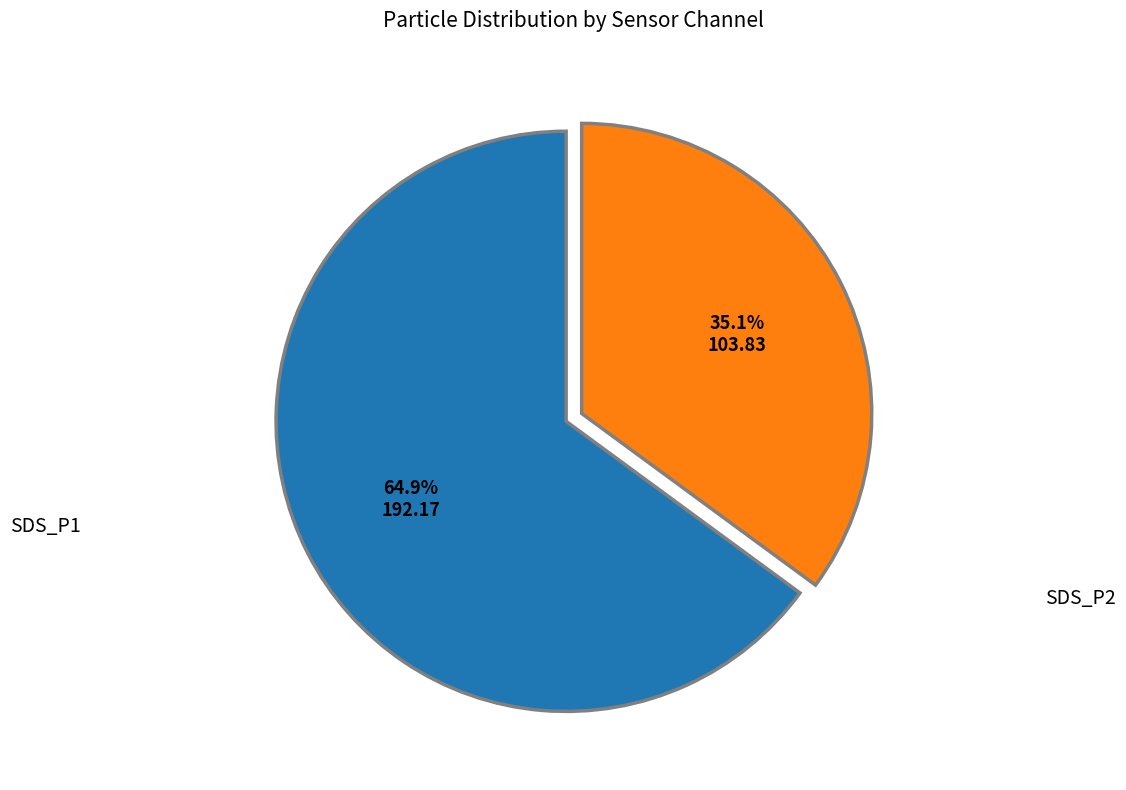

How many segments does this pie chart have?

2